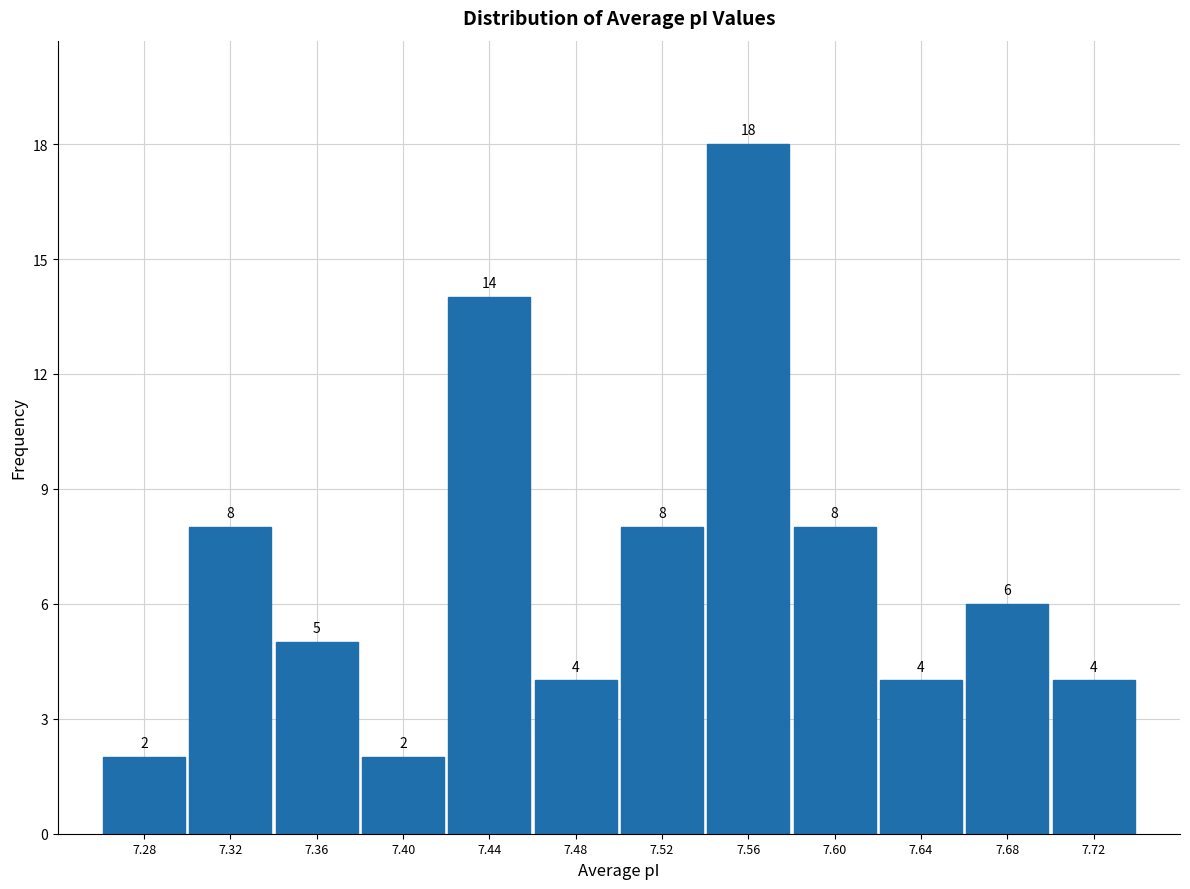

Reading left to right, list every bar in this chart as the range it spans on the x-axis followed by its height. The bar edges are not printed on the chart, so give them approximately, as read against the axis.

7.255 to 7.300: 2
7.300 to 7.340: 8
7.340 to 7.380: 5
7.380 to 7.420: 2
7.420 to 7.460: 14
7.460 to 7.500: 4
7.500 to 7.540: 8
7.540 to 7.580: 18
7.580 to 7.620: 8
7.620 to 7.665: 4
7.665 to 7.705: 6
7.705 to 7.745: 4